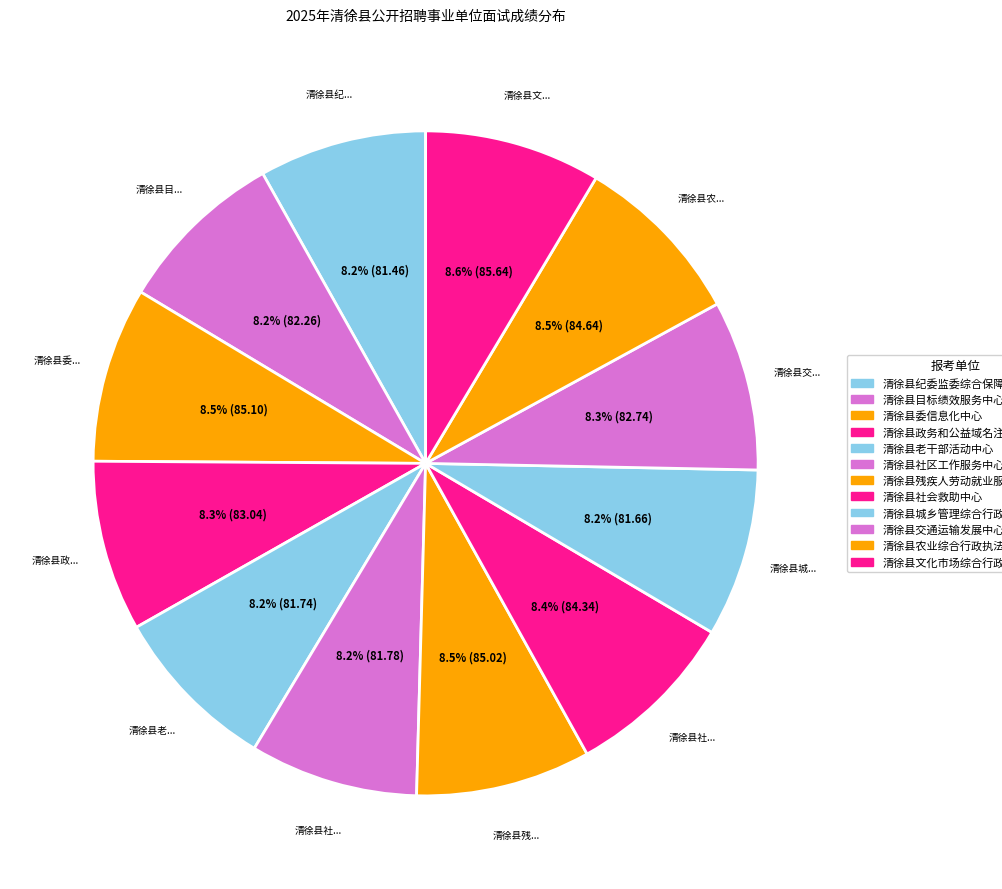

Is it true that 清徐县社会救助中心 is 19% of the pie?

False